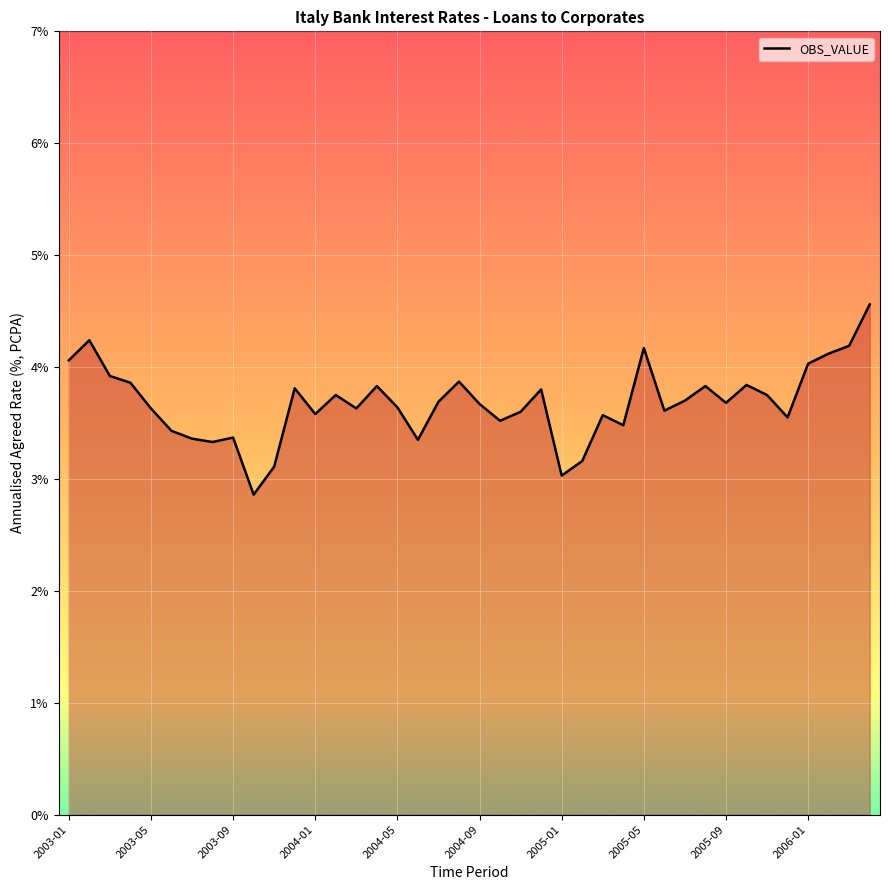

What is the difference between the maximum and minimum values?

1.7